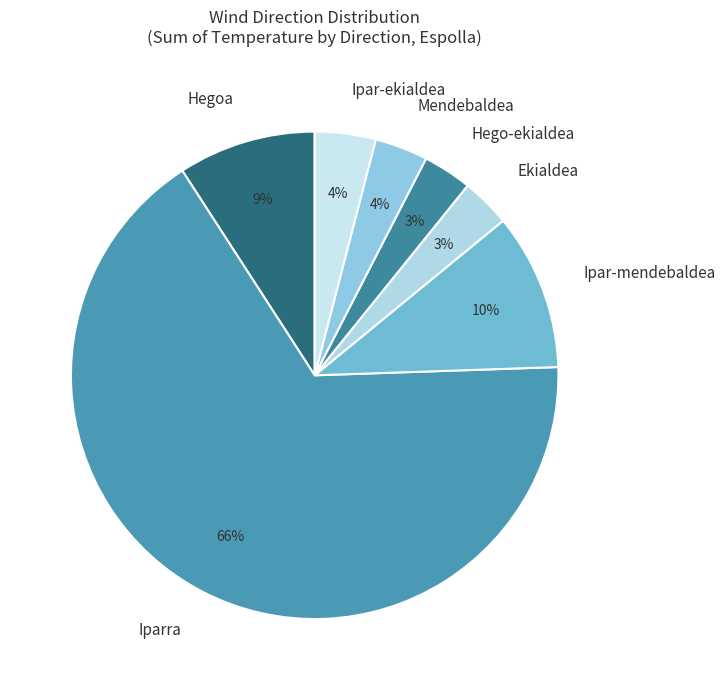

Combined, do Mendebaldea and Hego-ekialdea account for over 50%?

No